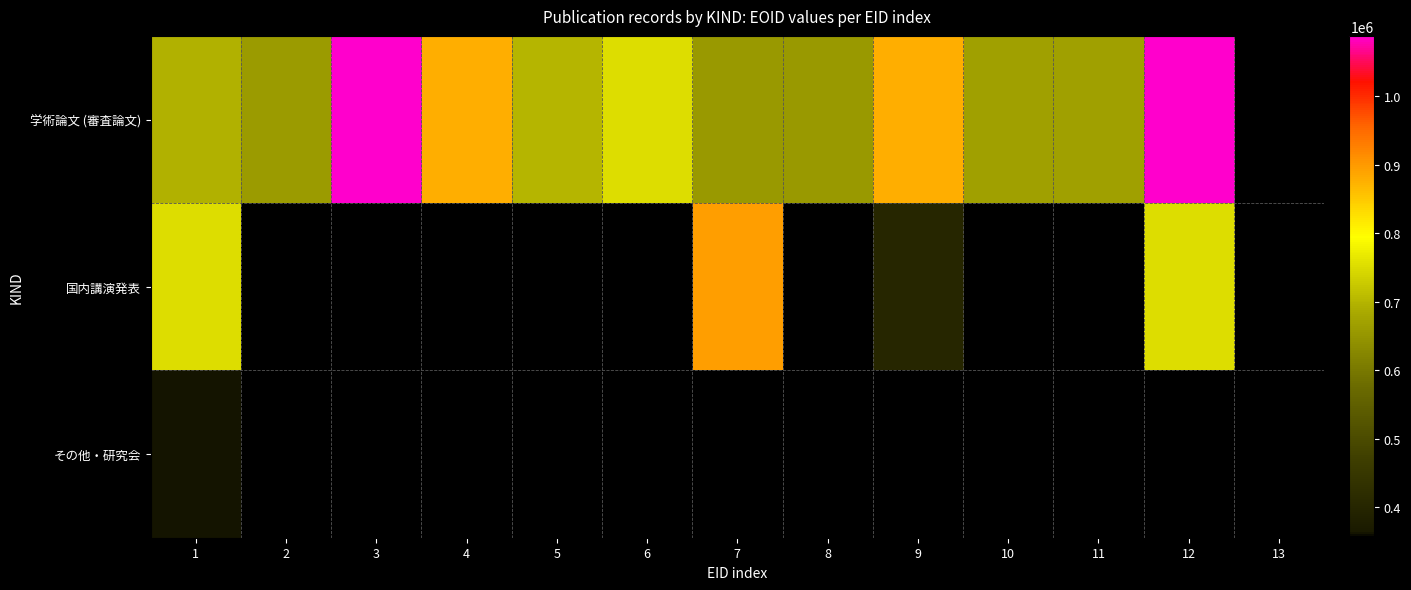

How many data points does each series have?

13